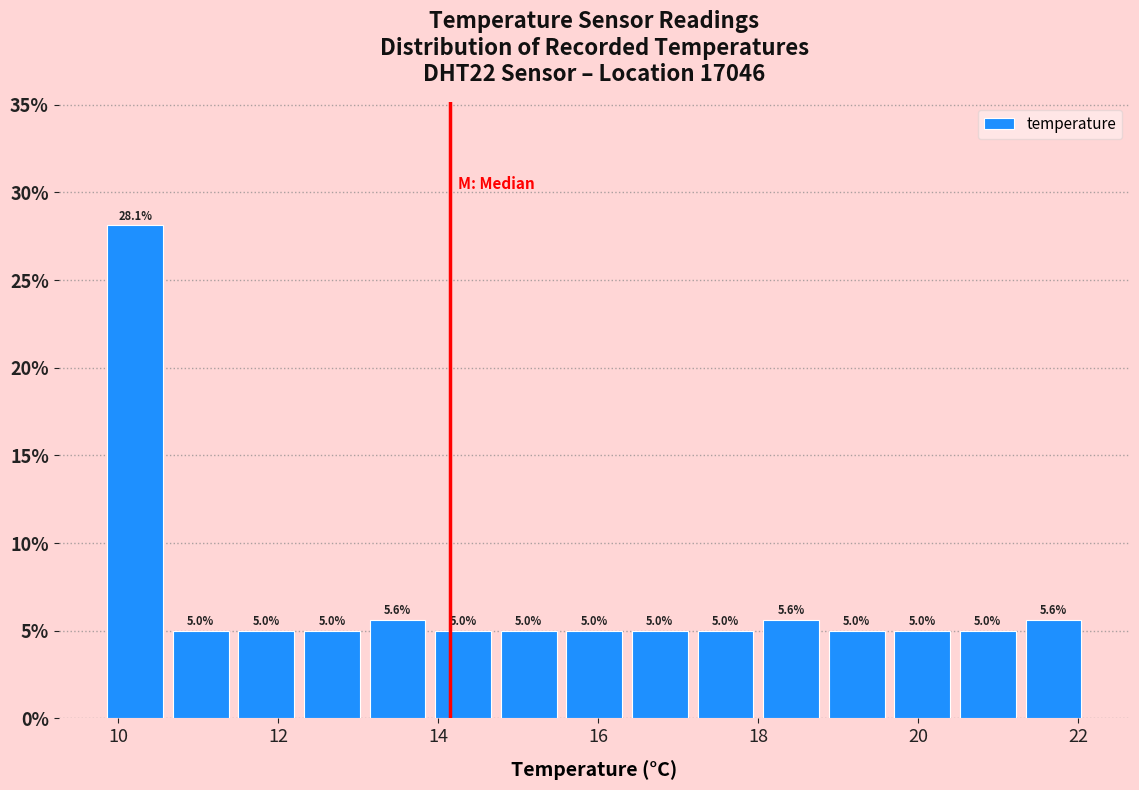

What is the height of the bar covering 19.64 to 20.46 on the x-axis? The bar edges are not printed on the chart, so give them approximately, as read against the axis.

5.0